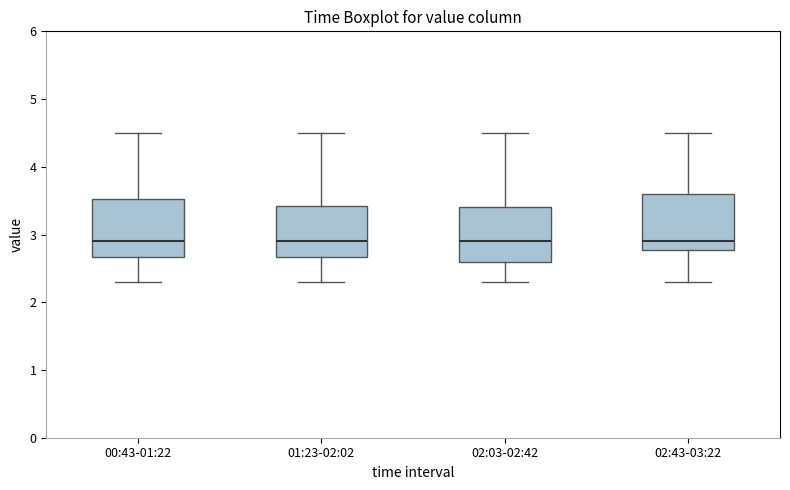

Reading left to right, transcribe this box plot: for each box, give where its median line is, the range the box spans, and where its two whiskers end, as read against the y-axis. The values are not printed on the chart, so give them approximately, as read against the axis.

00:43-01:22: median 2.9, box 2.7 to 3.5, whiskers 2.3 to 4.5
01:23-02:02: median 2.9, box 2.7 to 3.4, whiskers 2.3 to 4.5
02:03-02:42: median 2.9, box 2.6 to 3.4, whiskers 2.3 to 4.5
02:43-03:22: median 2.9, box 2.8 to 3.6, whiskers 2.3 to 4.5